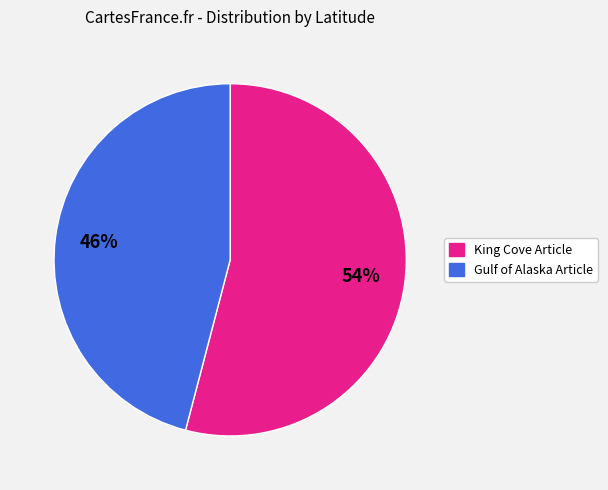

Is it true that King Cove Article is 54% of the pie?

True